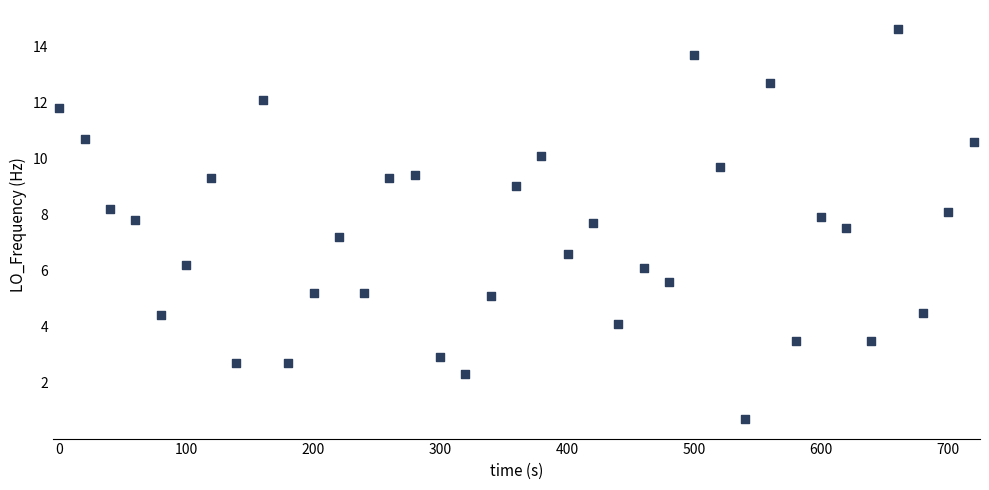

What is the range of Y values (max minus min)?

13.9